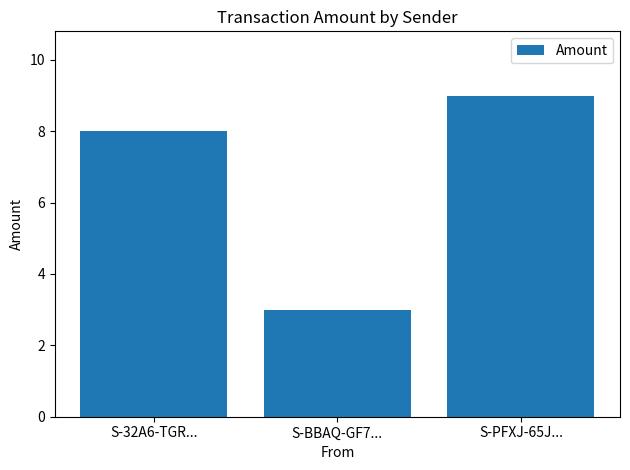

Reading right to left, extract all data points from this chart.

S-PFXJ-65J...=9	S-BBAQ-GF7...=3	S-32A6-TGR...=8